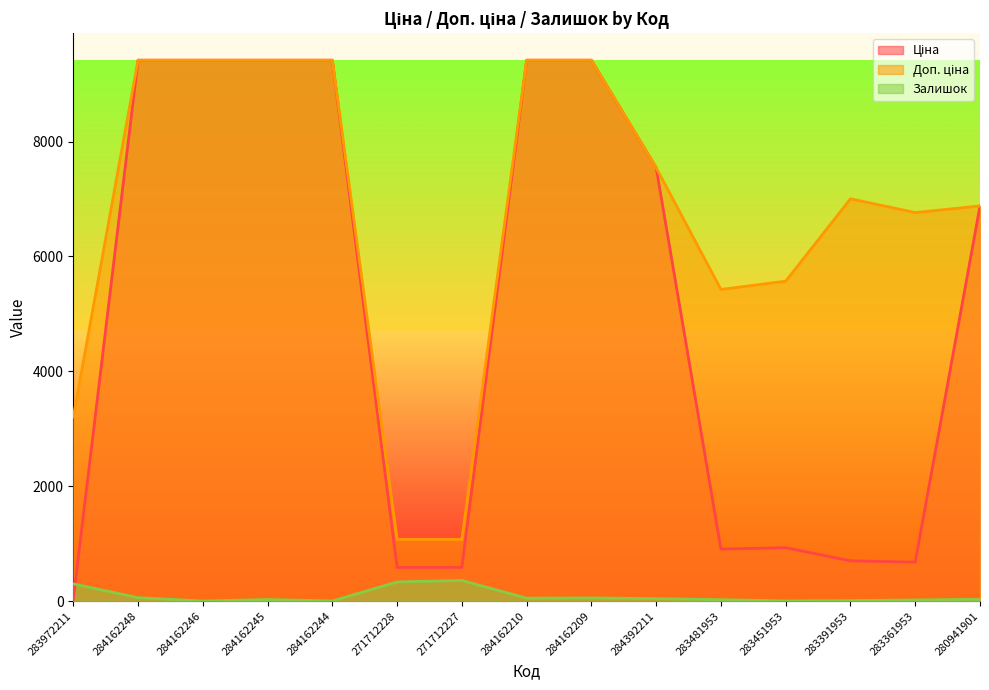

What is the greatest value displayed?

9416.9